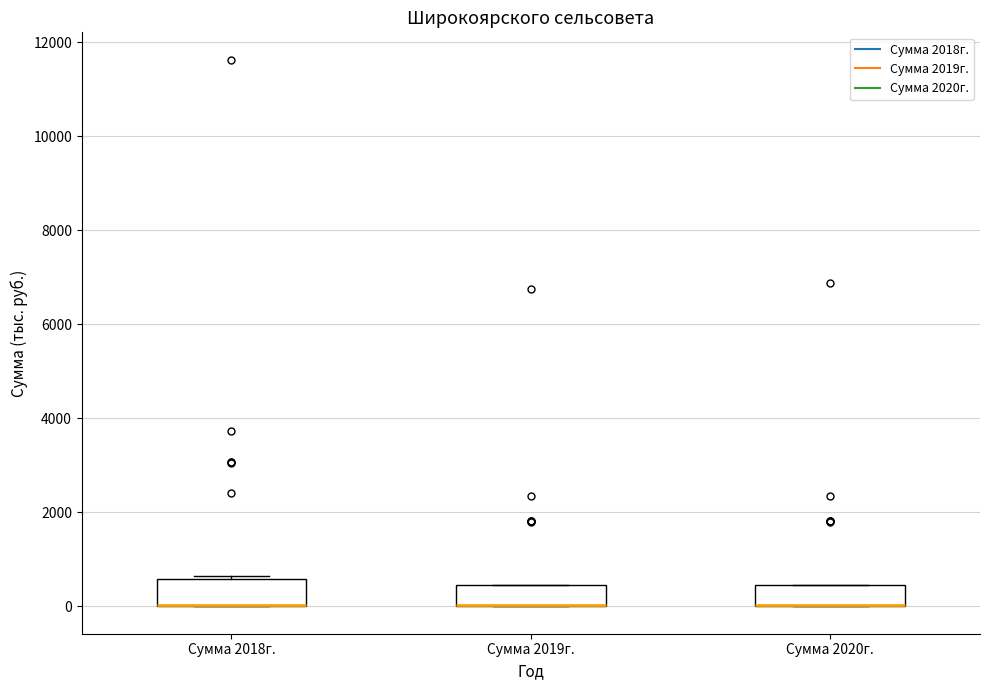

Reading left to right, read every box against the y-axis: the position of its median line, the range the box covers, and the ends of its whiskers. The values are not printed on the chart, so give them approximately, as read against the axis.

Сумма 2018г.: median 0 (drawn on the box's lower edge), box 0 to 600, whiskers 0 to 600
Сумма 2019г.: median 0 (drawn on the box's lower edge), box 0 to 400, whiskers 0 to 400
Сумма 2020г.: median 0 (drawn on the box's lower edge), box 0 to 400, whiskers 0 to 400